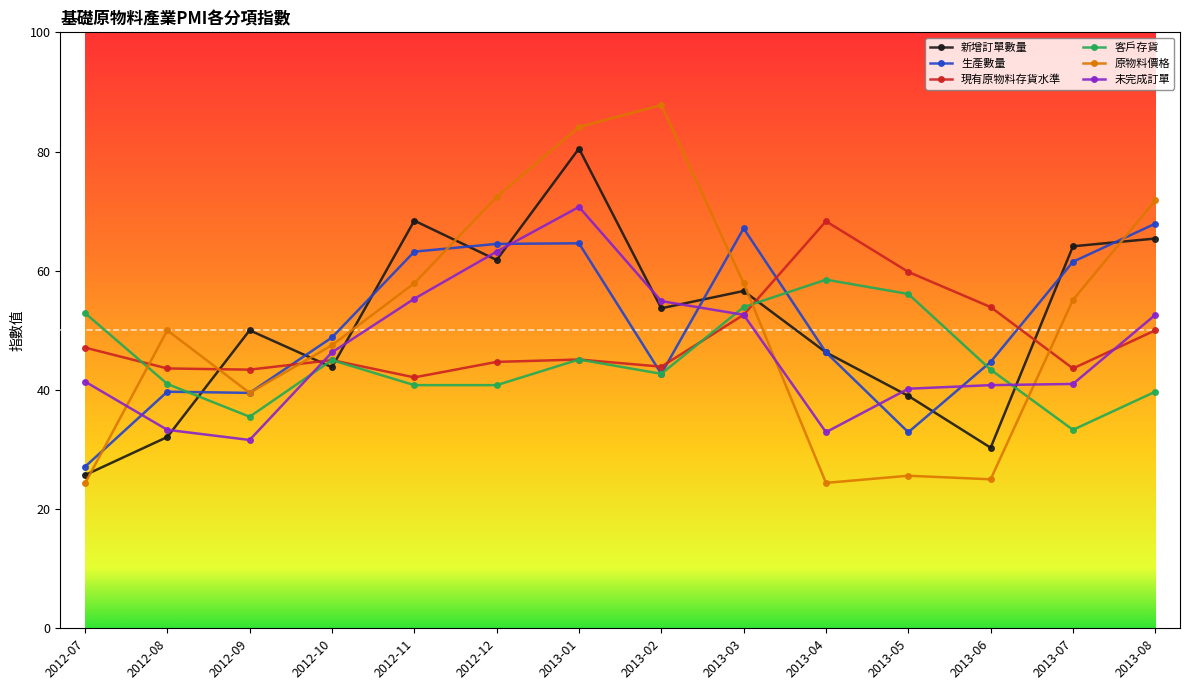

Does the chart have visible grid lines?

No